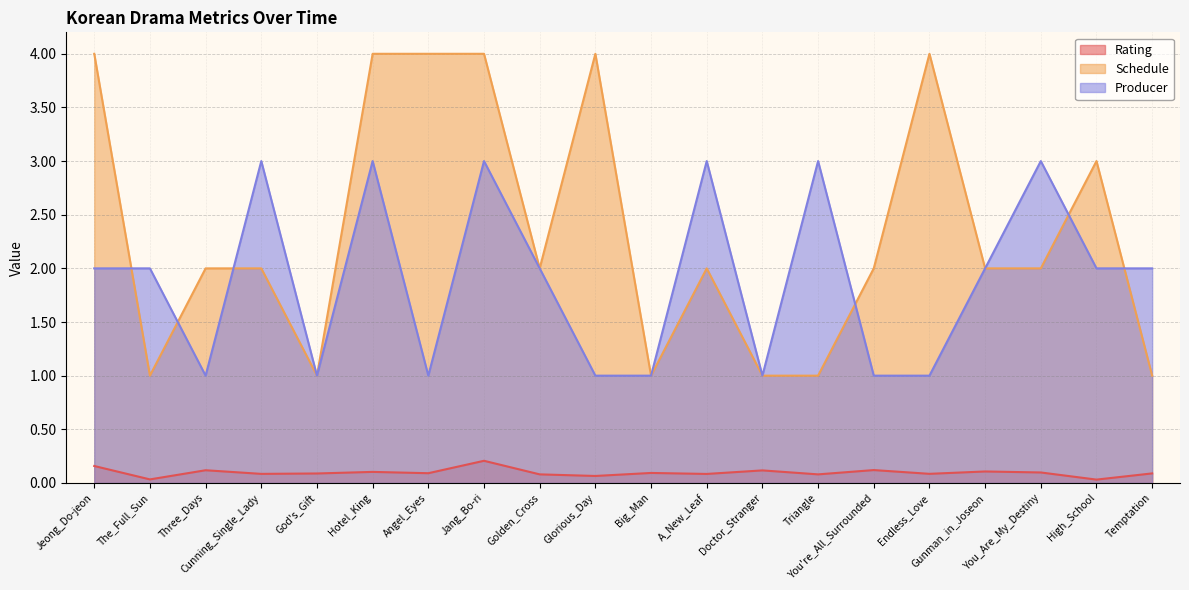

True or false: Producer and Schedule intersect in this chart.

True